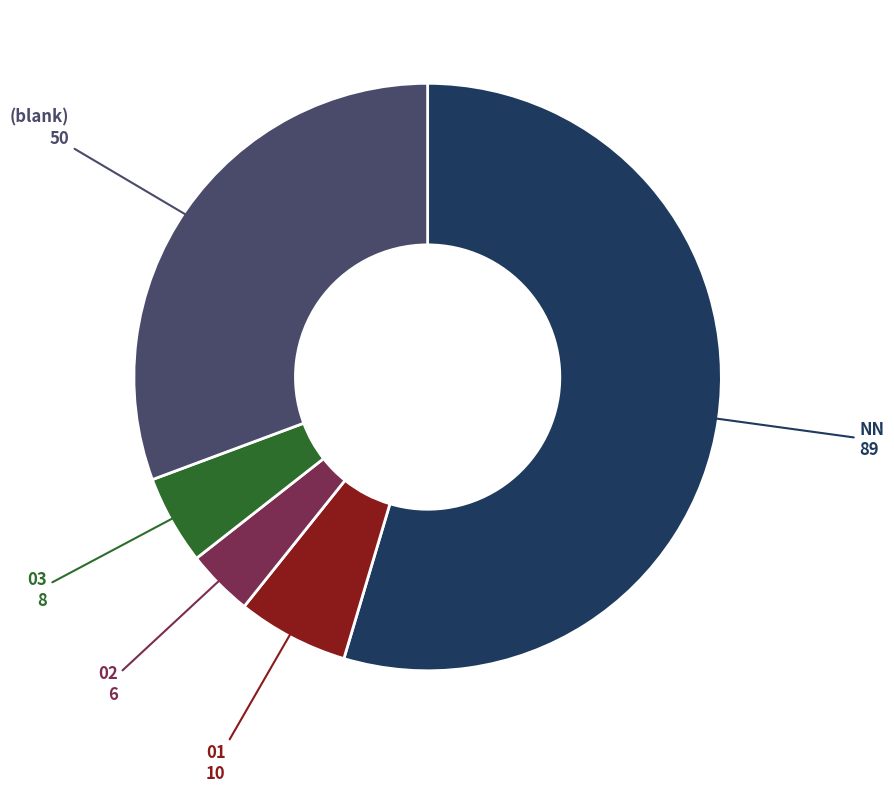

Is there a majority slice in this chart?

Yes